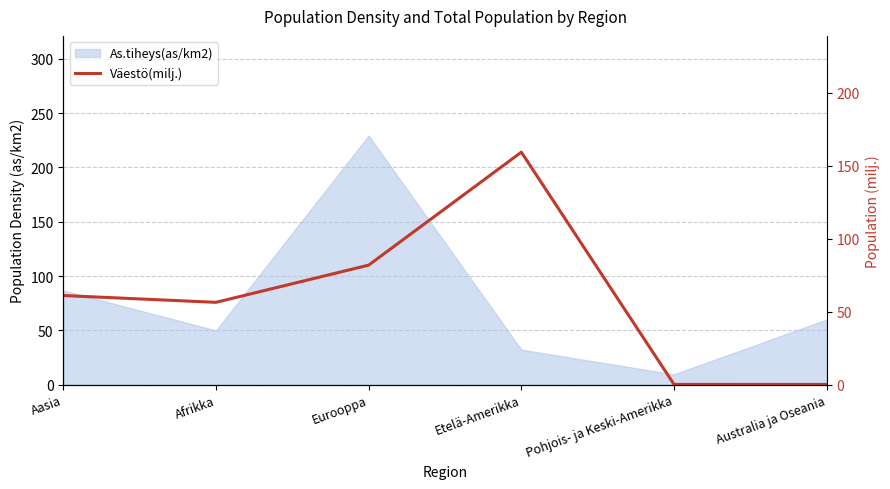

List the labels in order of value, largest first.

Etelä-Amerikka, Eurooppa, Aasia, Afrikka, Pohjois- ja Keski-Amerikka, Australia ja Oseania